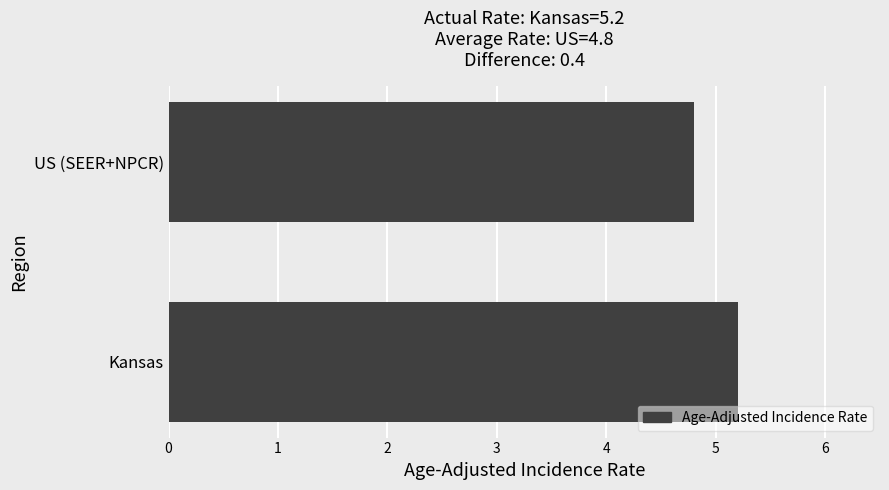

Is it true that the value at US (SEER+NPCR) is 4.8?

True